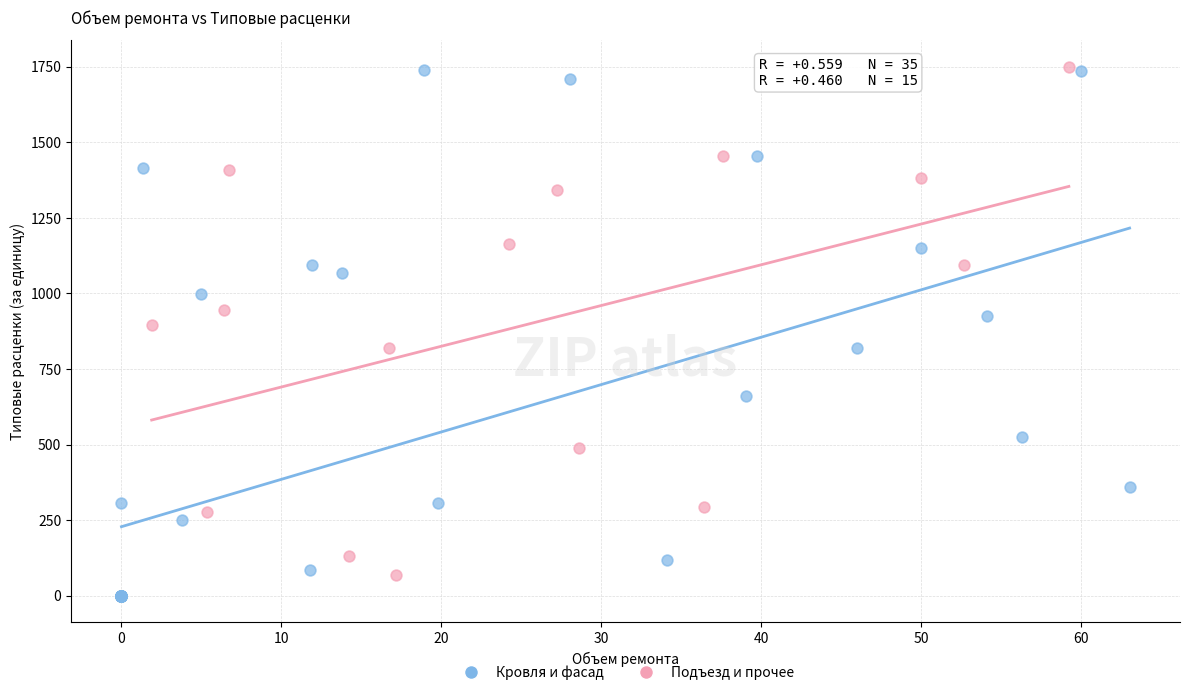

Which series has the widest spread of Y values?

Кровля и фасад